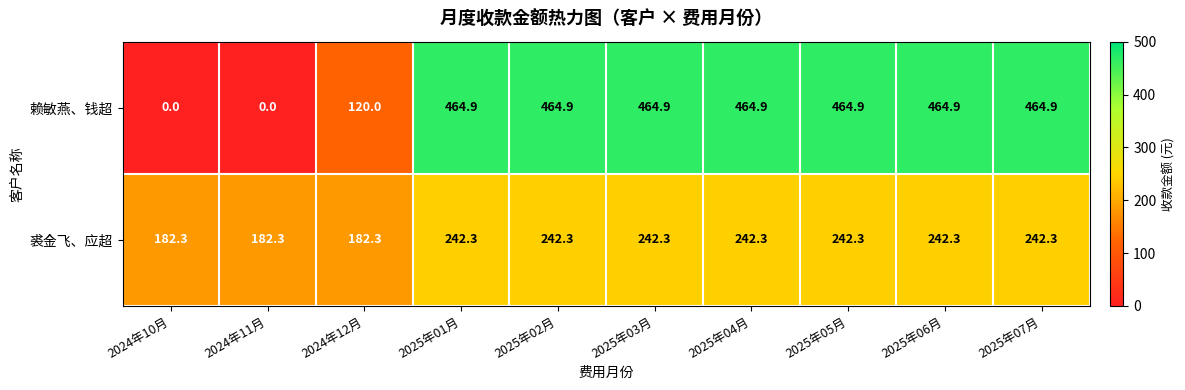

Rank the series by their average value, from lowest to highest.

裘金飞、应超, 赖敏燕、钱超